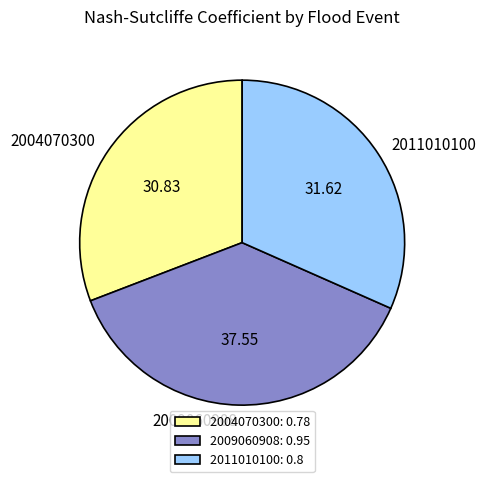

Does 2011010100: 0.8 account for over 50% of the chart?

No